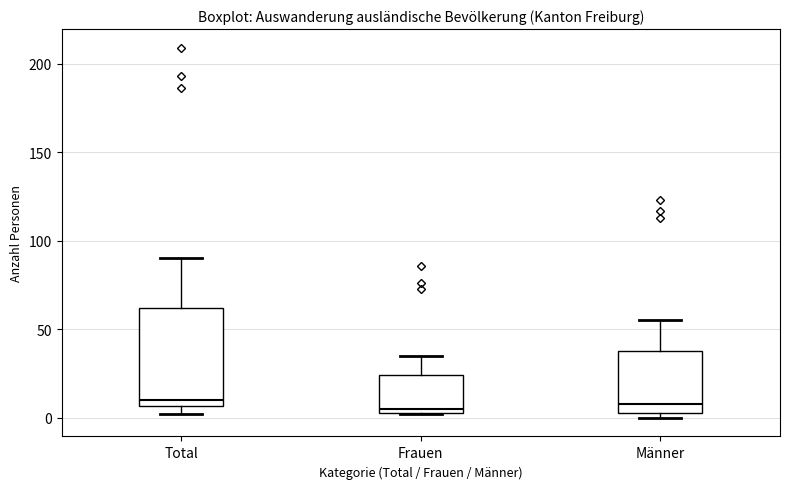

Reading left to right, read every box against the y-axis: the position of its median line, the range the box covers, and the ends of its whiskers. The values are not printed on the chart, so give them approximately, as read against the axis.

Total: median 10, box 5 to 60, whiskers 0 to 90
Frauen: median 5 (just above the box's lower edge), box 5 to 25, whiskers 0 to 35
Männer: median 10, box 5 to 40, whiskers 0 to 55